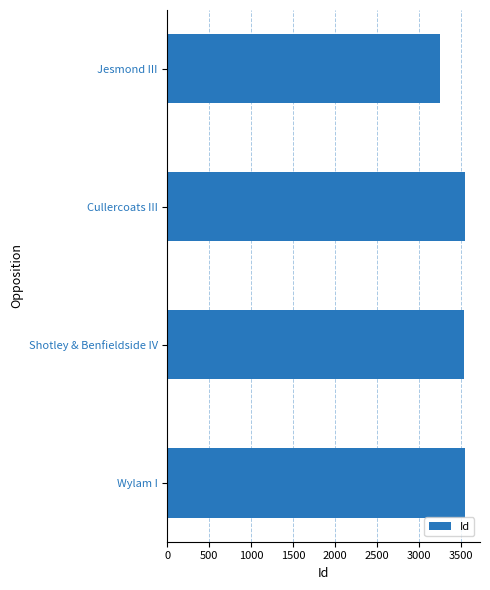

What is the minimum value shown in the chart?

3257